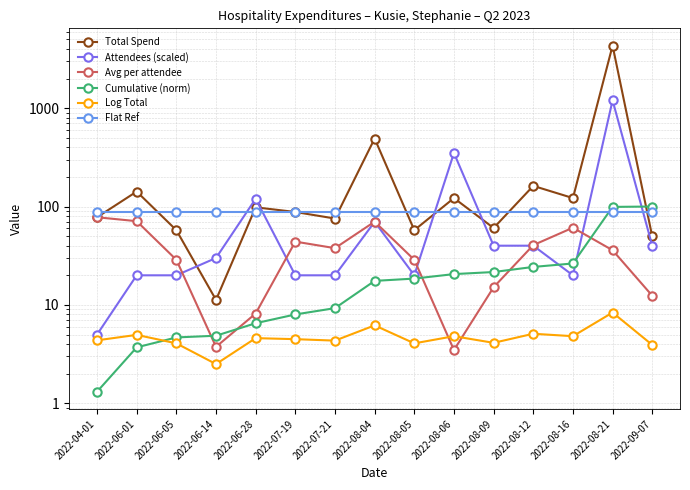

At which label does Avg per attendee reach its minimum?

2022-08-06